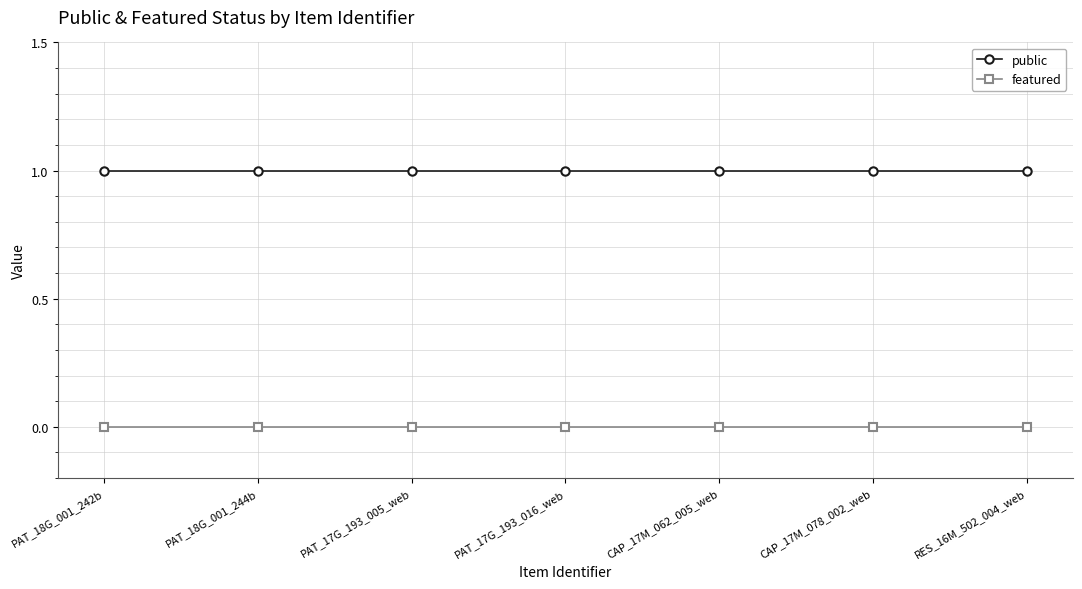

What is the highest value of the public series?

1